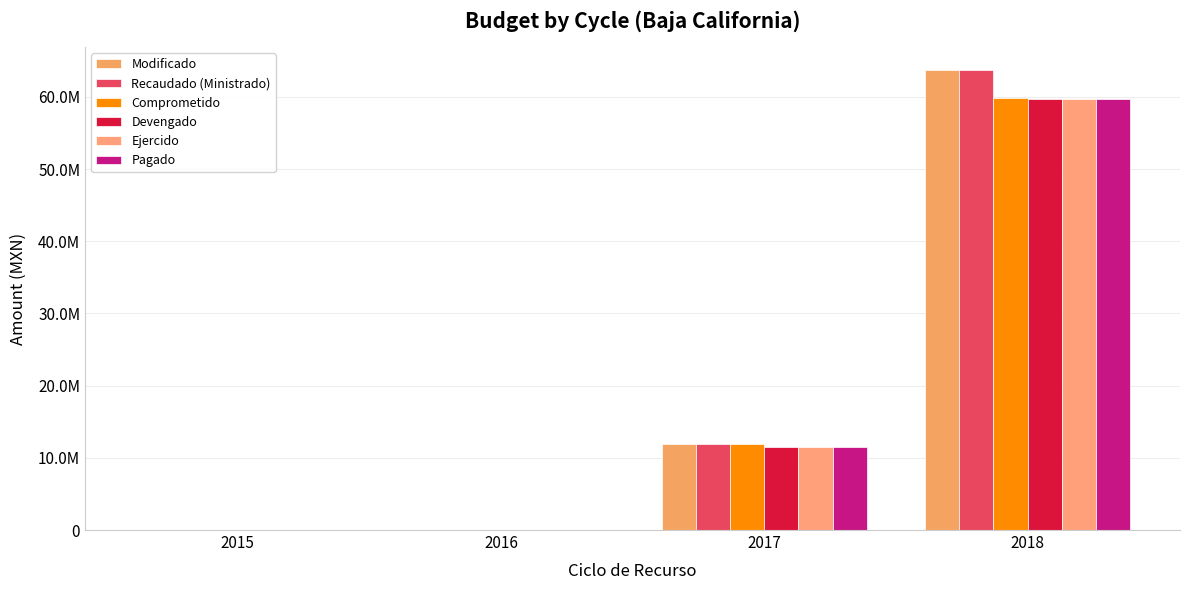

How many categories are shown in the chart?

4